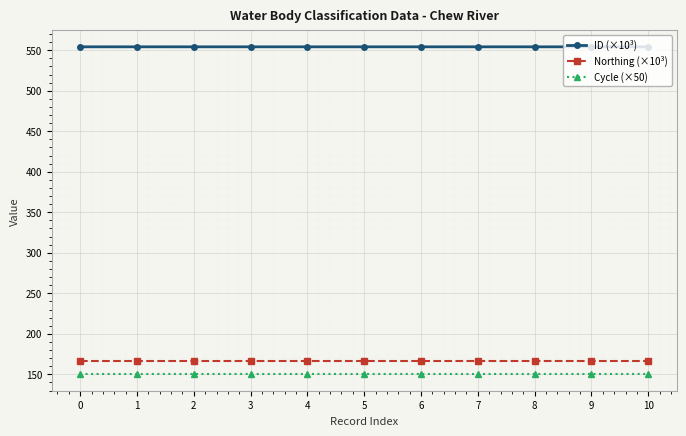

What is the sum of the Northing (×10³) values at 7 and 1?

334.0